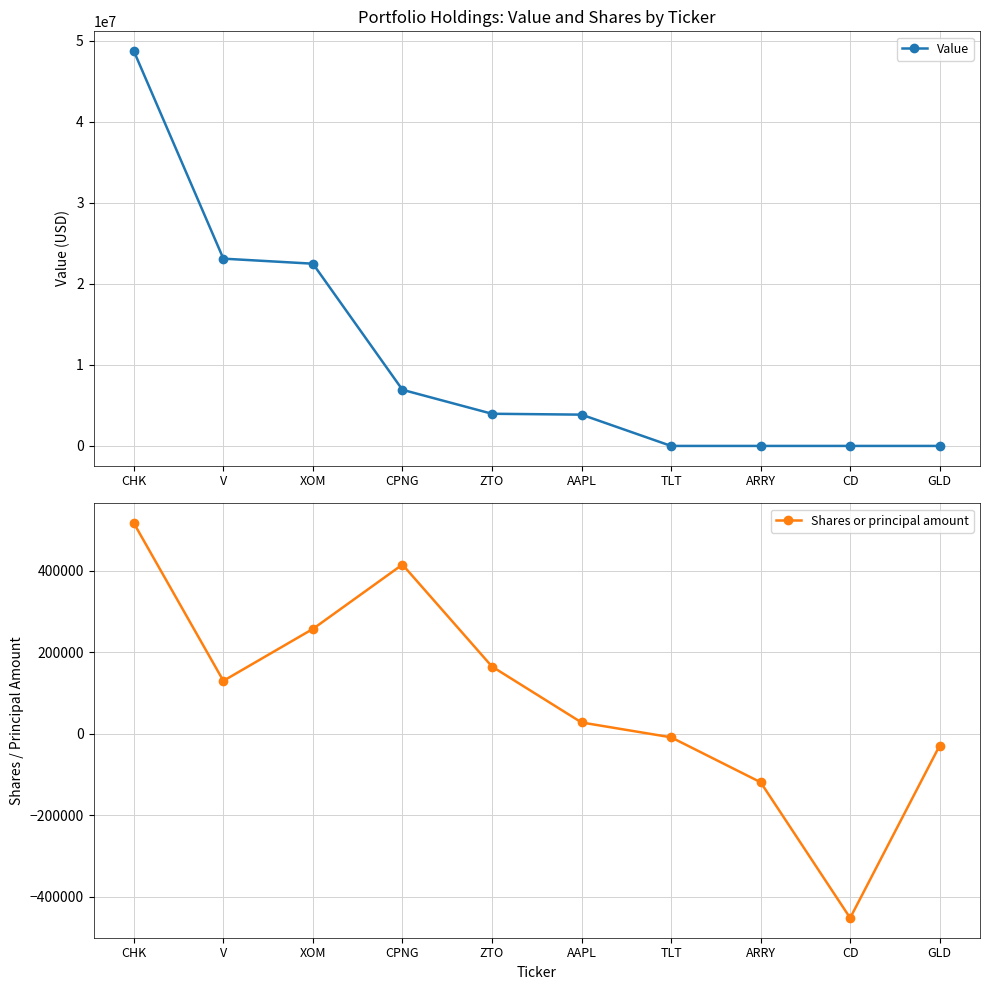

How many values in the Shares or principal amount series are below 130129?

5